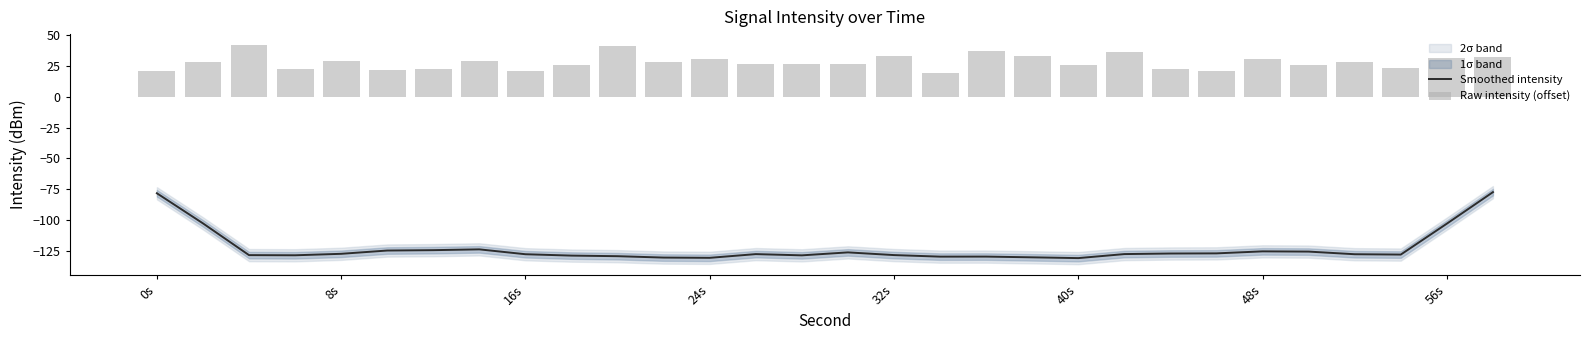

The Smoothed intensity series shows -130.8 at 24s. True or false?

True